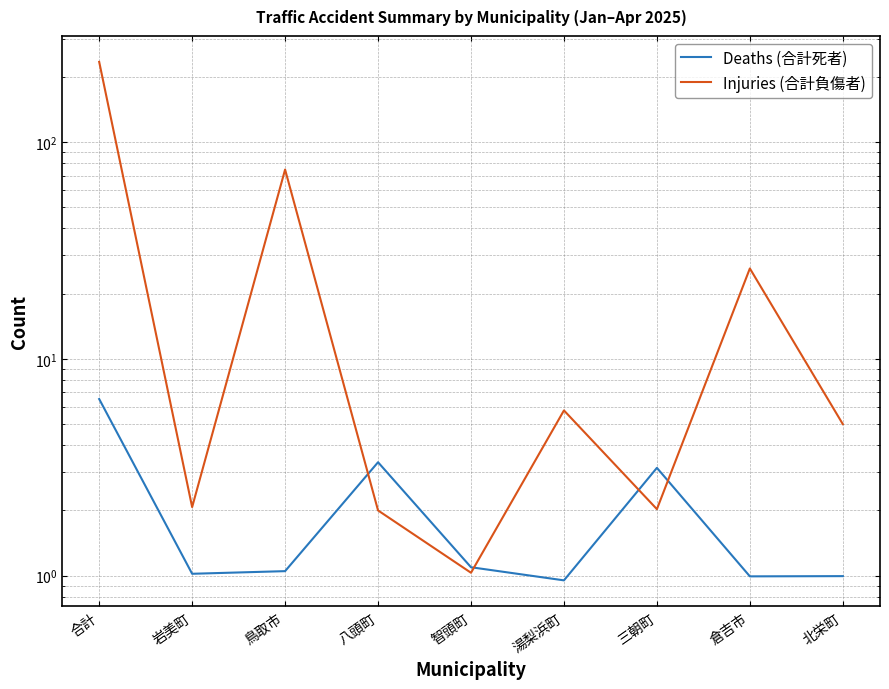

What is the difference between the maximum and second lowest values in the Deaths (合計死者) series?

5.5